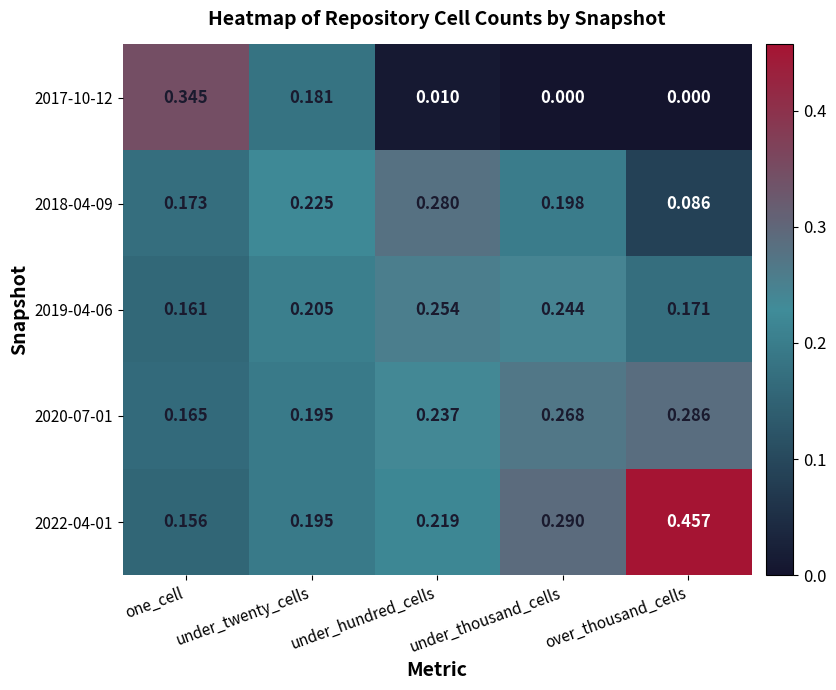

Which category has the highest value across all series?

over_thousand_cells